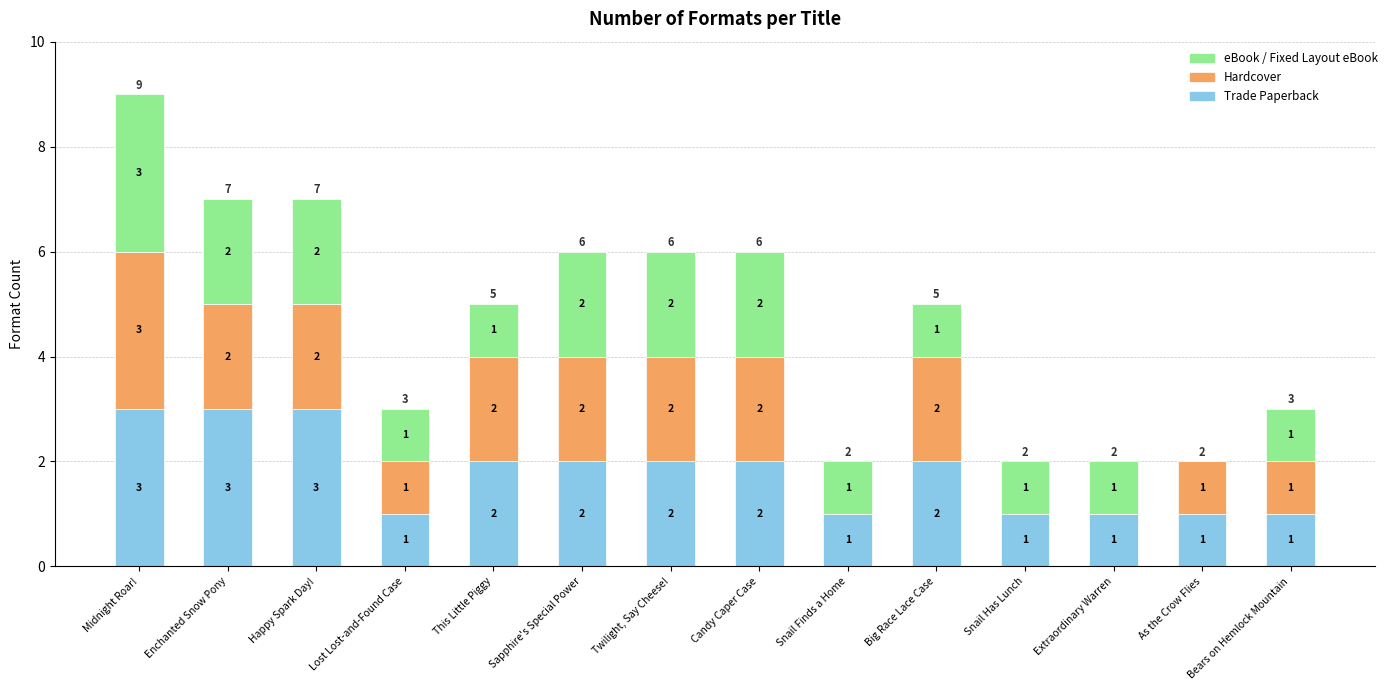

At which category is the sum across all series the highest?

Midnight Roar!